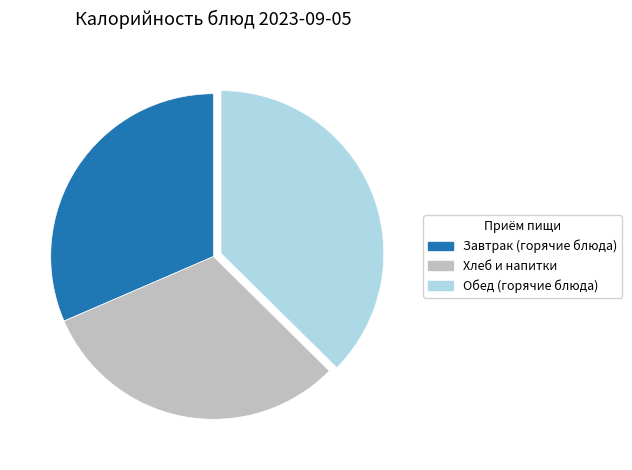

Count the number of slices in the pie.

3